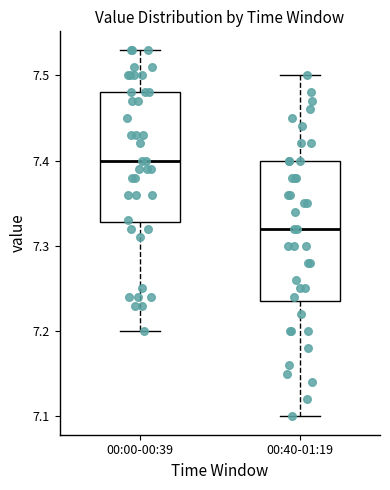

Reading left to right, read every box against the y-axis: the position of its median line, the range the box covers, and the ends of its whiskers. The values are not printed on the chart, so give them approximately, as read against the axis.

00:00-00:39: median 7.40, box 7.33 to 7.48, whiskers 7.20 to 7.53
00:40-01:19: median 7.32, box 7.24 to 7.40, whiskers 7.10 to 7.50